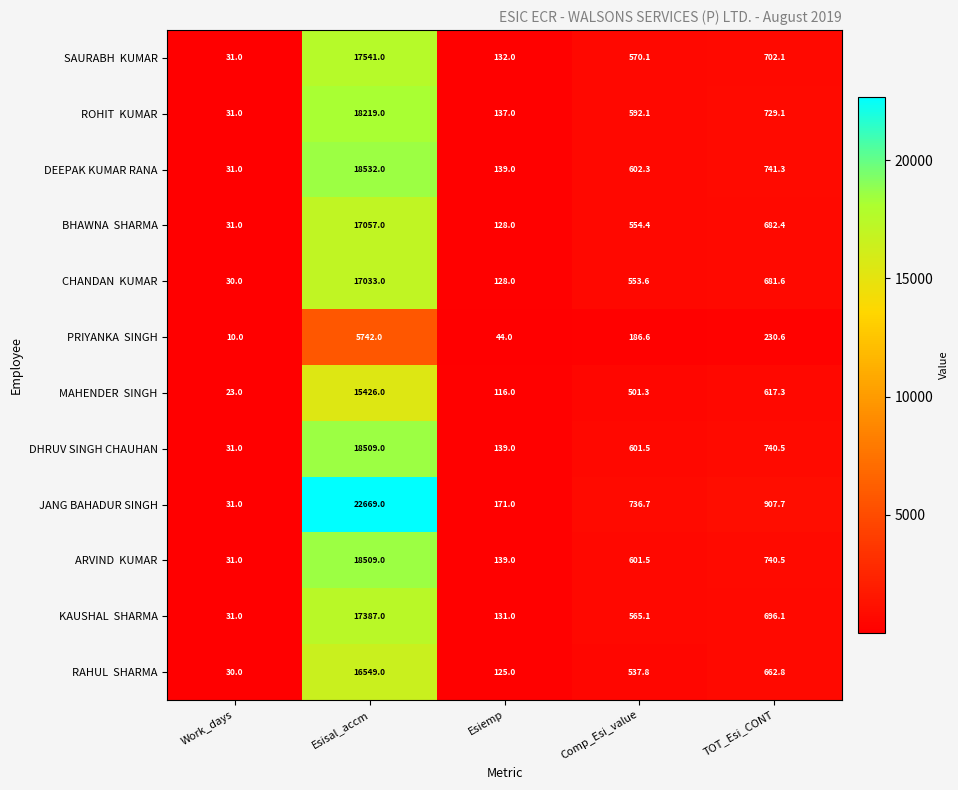

What is the difference between the second highest and second lowest values in the JANG BAHADUR SINGH series?

736.7